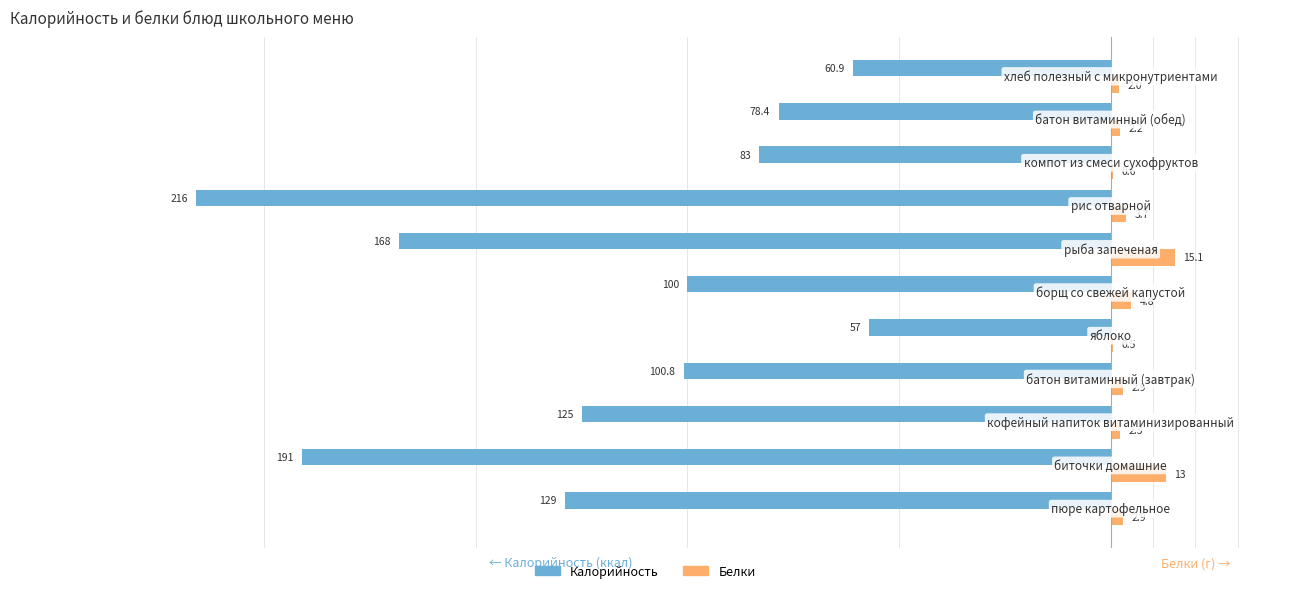

Which series has the largest total across all categories?

Белки